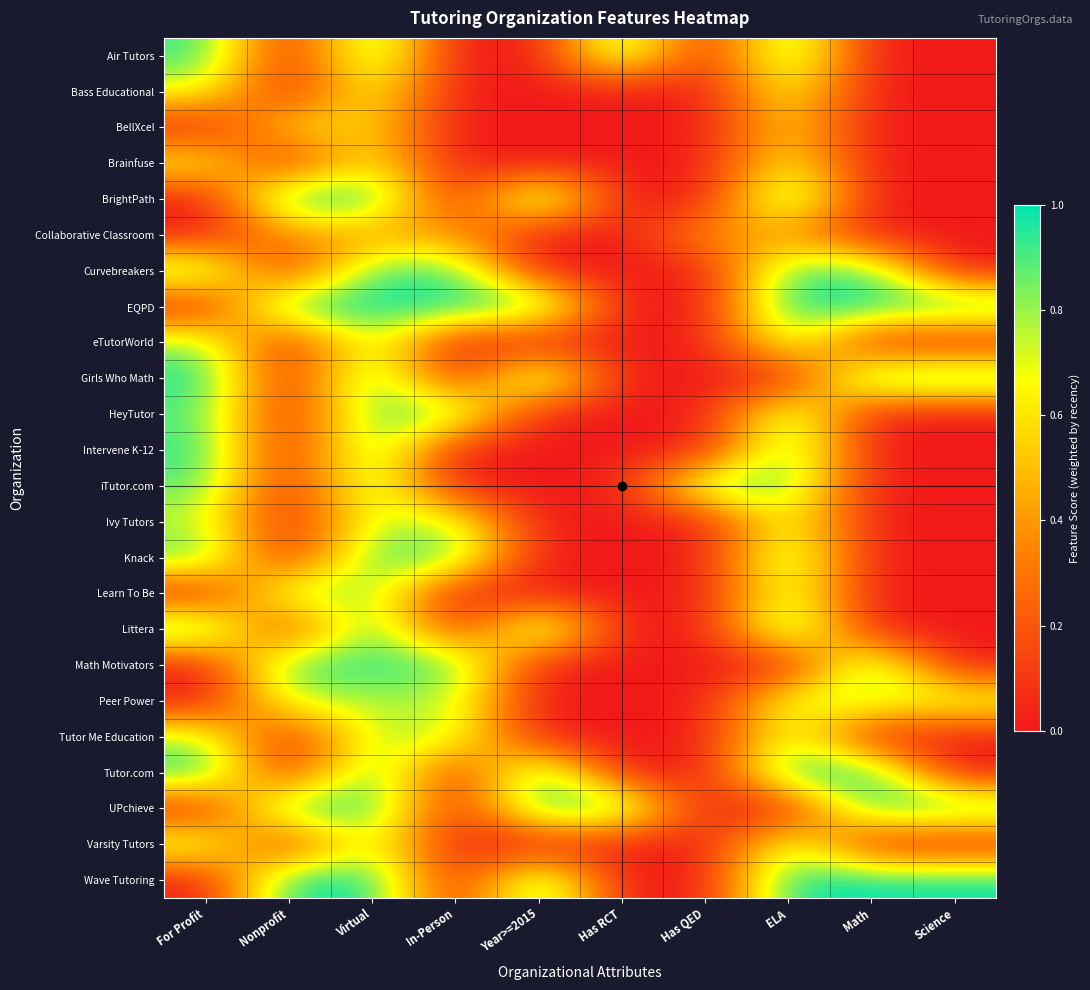

At how many categories does at least one series exceed 0?

10